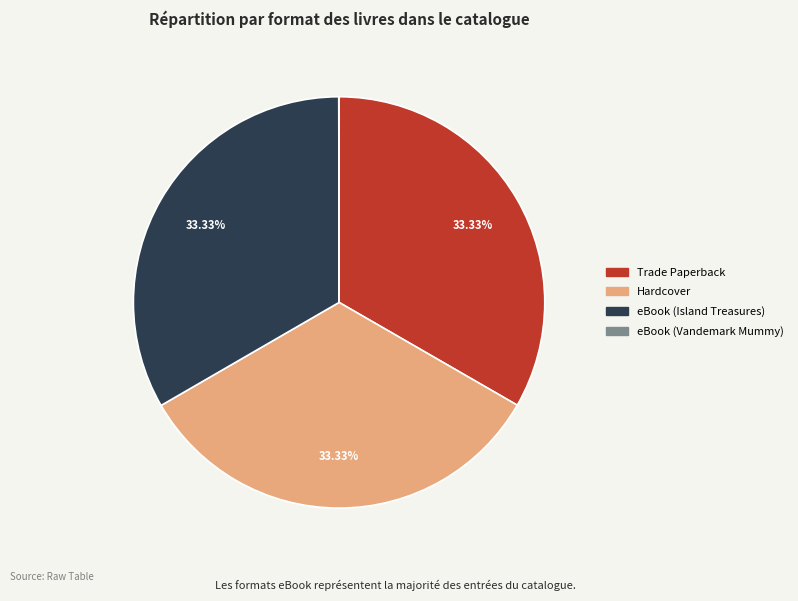

The Trade Paperback slice represents 21% of the pie. True or false?

False